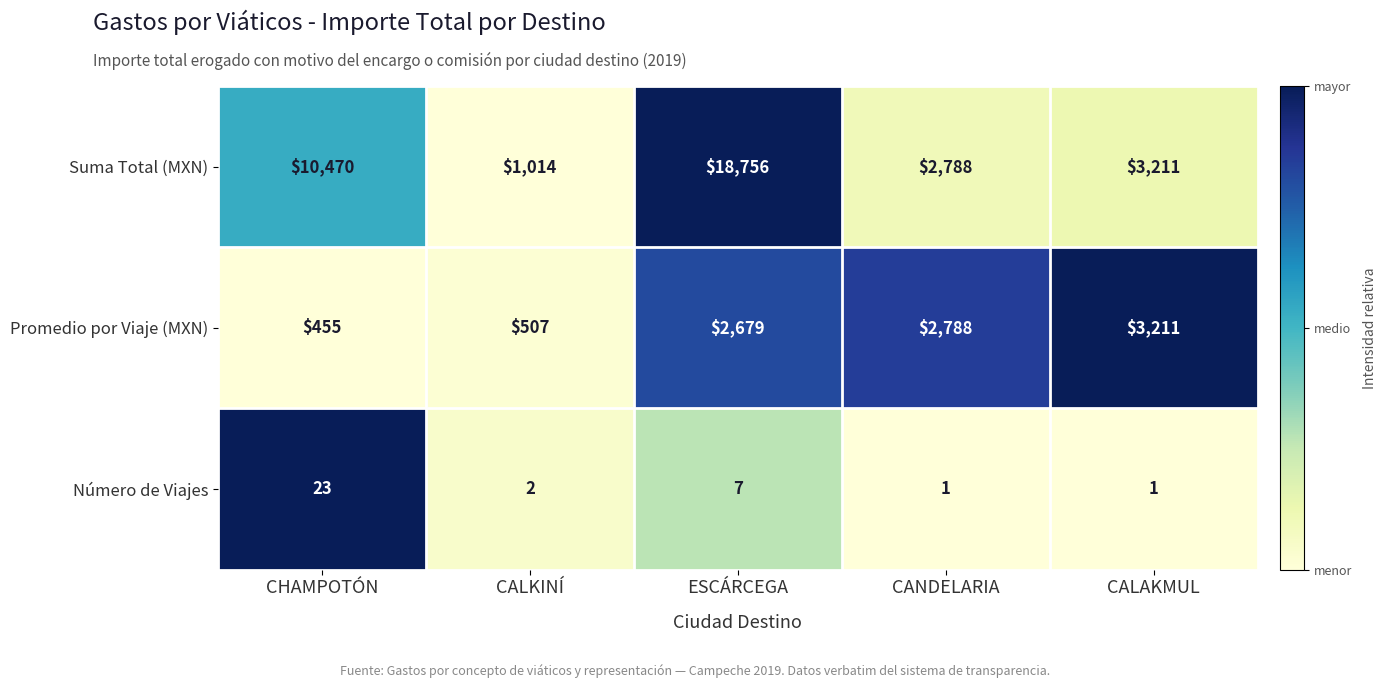

Which series has the largest total across all categories?

Suma Total (MXN)